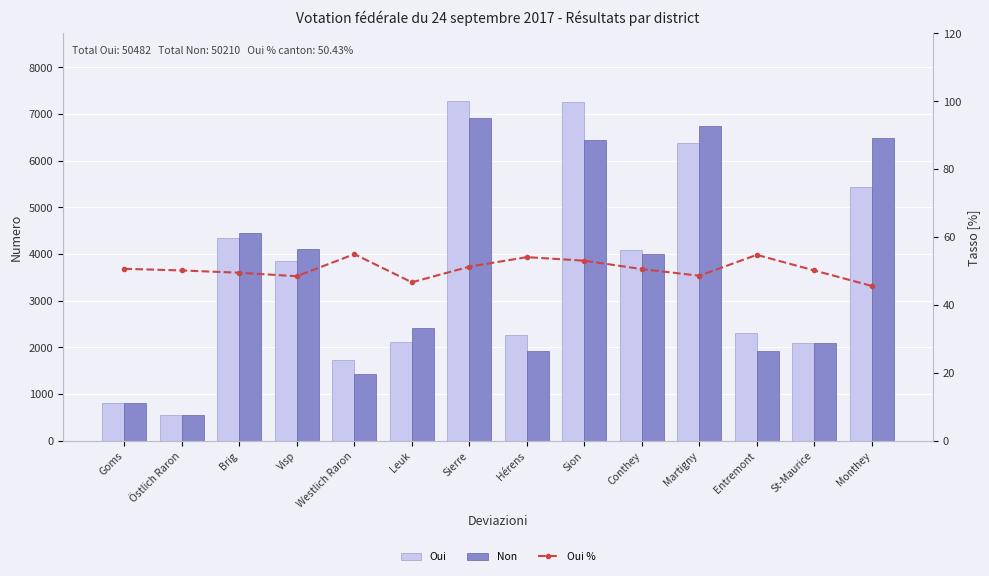

What are all the series names shown in the legend?

Oui, Non, Oui %